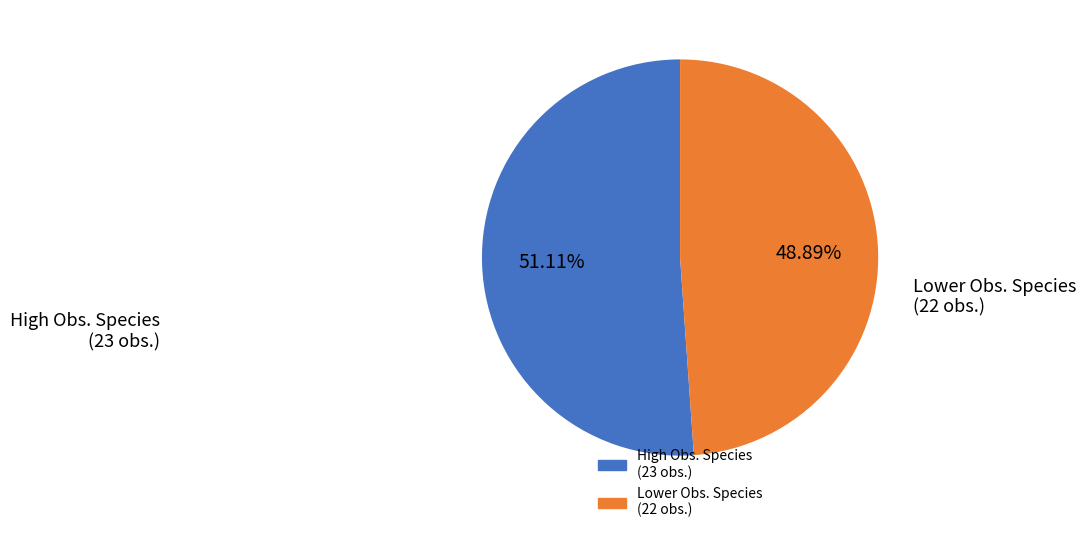

Is there any slice that represents more than half of the pie?

Yes